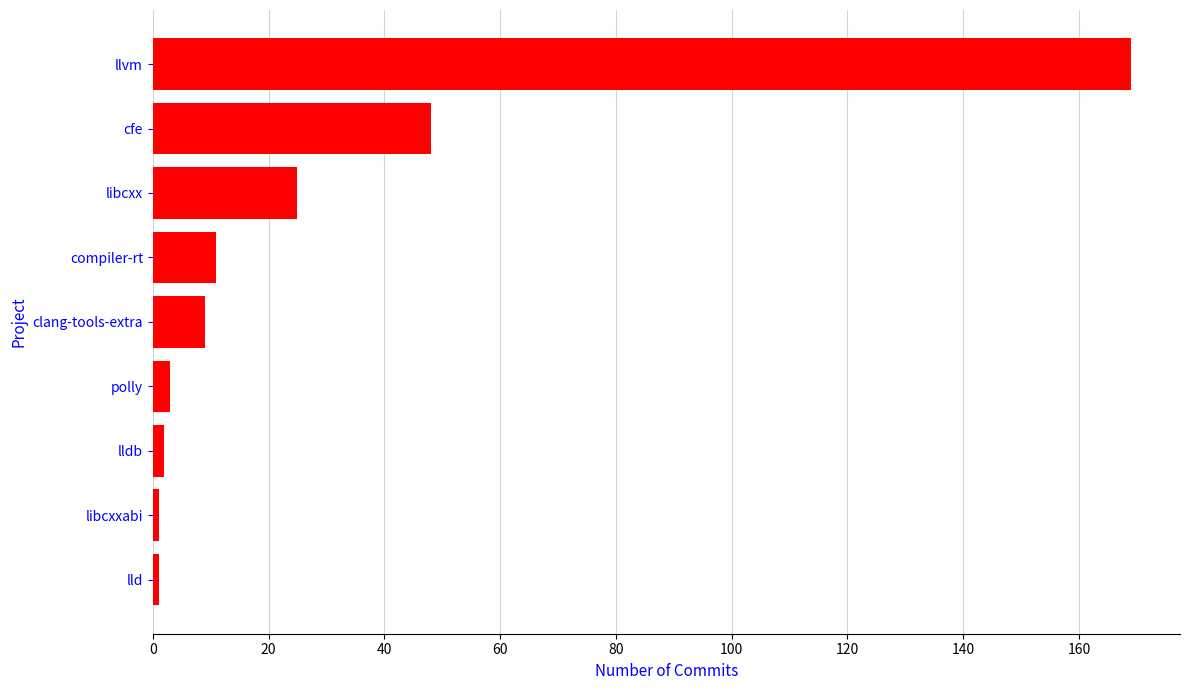

What is the average value?

30